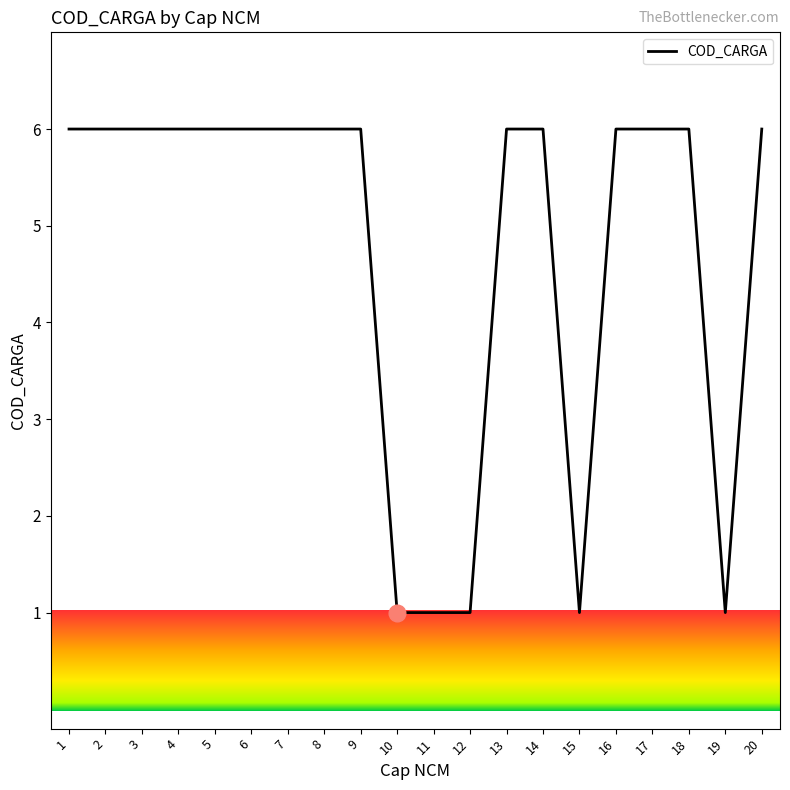

How many lines are shown in the chart?

1